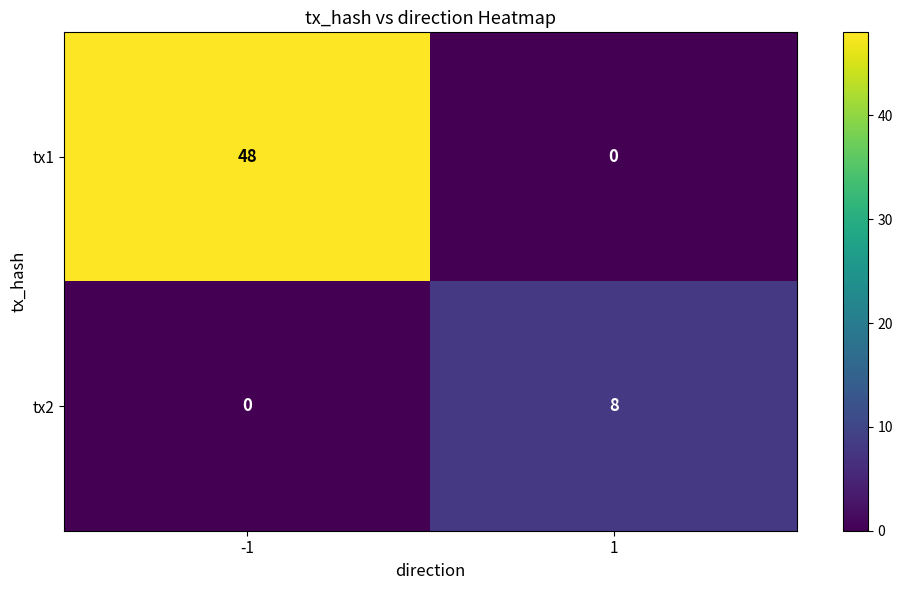

Which series has the widest spread of values?

tx1